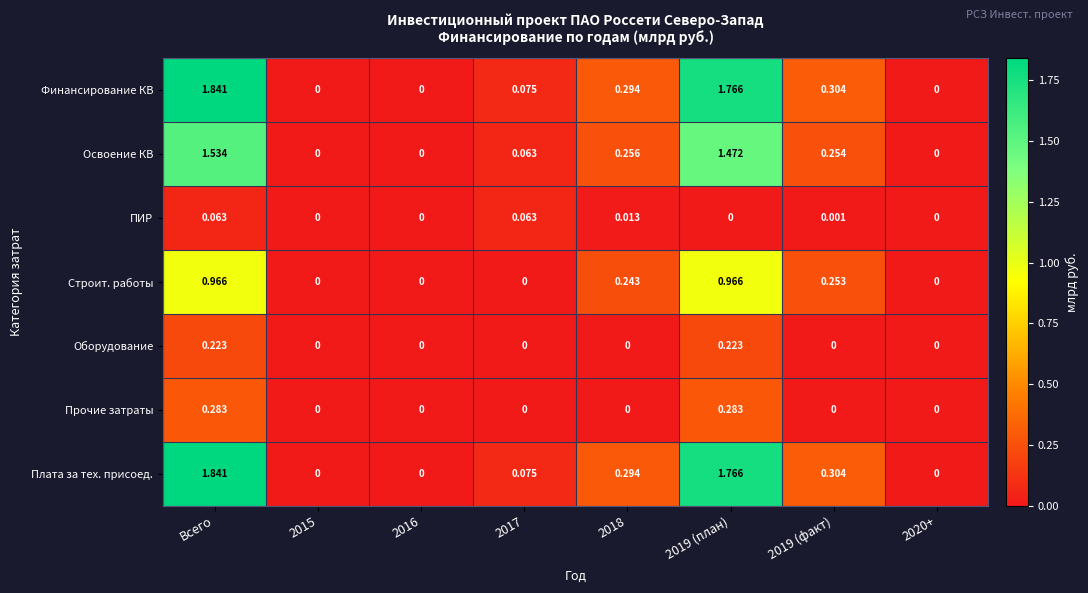

Count the number of data series in this chart.

7